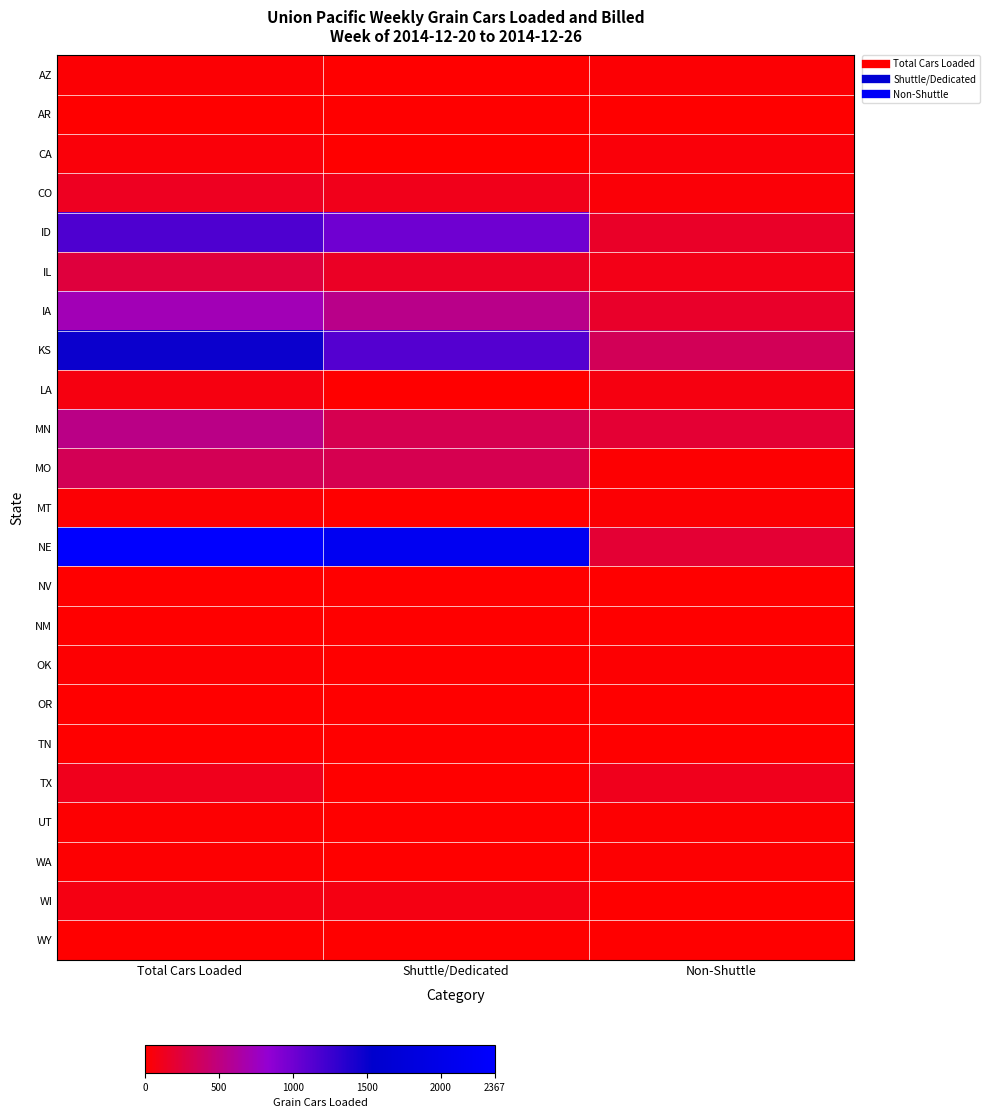

Reading right to left, transcribe all the data shown in this chart.

AZ: Non-Shuttle=24	Shuttle/Dedicated=0	Total Cars Loaded=24
AR: Non-Shuttle=0	Shuttle/Dedicated=0	Total Cars Loaded=0
CA: Non-Shuttle=44	Shuttle/Dedicated=0	Total Cars Loaded=44
CO: Non-Shuttle=33	Shuttle/Dedicated=105	Total Cars Loaded=138
ID: Non-Shuttle=159	Shuttle/Dedicated=1003	Total Cars Loaded=1162
IL: Non-Shuttle=98	Shuttle/Dedicated=150	Total Cars Loaded=248
IA: Non-Shuttle=175	Shuttle/Dedicated=544	Total Cars Loaded=719
KS: Non-Shuttle=349	Shuttle/Dedicated=1137	Total Cars Loaded=1486
LA: Non-Shuttle=69	Shuttle/Dedicated=0	Total Cars Loaded=69
MN: Non-Shuttle=211	Shuttle/Dedicated=317	Total Cars Loaded=528
MO: Non-Shuttle=18	Shuttle/Dedicated=320	Total Cars Loaded=338
MT: Non-Shuttle=24	Shuttle/Dedicated=0	Total Cars Loaded=24
NE: Non-Shuttle=209	Shuttle/Dedicated=2158	Total Cars Loaded=2367
NV: Non-Shuttle=8	Shuttle/Dedicated=0	Total Cars Loaded=8
NM: Non-Shuttle=0	Shuttle/Dedicated=0	Total Cars Loaded=0
OK: Non-Shuttle=15	Shuttle/Dedicated=0	Total Cars Loaded=15
OR: Non-Shuttle=1	Shuttle/Dedicated=0	Total Cars Loaded=1
TN: Non-Shuttle=0	Shuttle/Dedicated=0	Total Cars Loaded=0
TX: Non-Shuttle=113	Shuttle/Dedicated=0	Total Cars Loaded=113
UT: Non-Shuttle=15	Shuttle/Dedicated=0	Total Cars Loaded=15
WA: Non-Shuttle=11	Shuttle/Dedicated=0	Total Cars Loaded=11
WI: Non-Shuttle=0	Shuttle/Dedicated=75	Total Cars Loaded=75
WY: Non-Shuttle=0	Shuttle/Dedicated=0	Total Cars Loaded=0